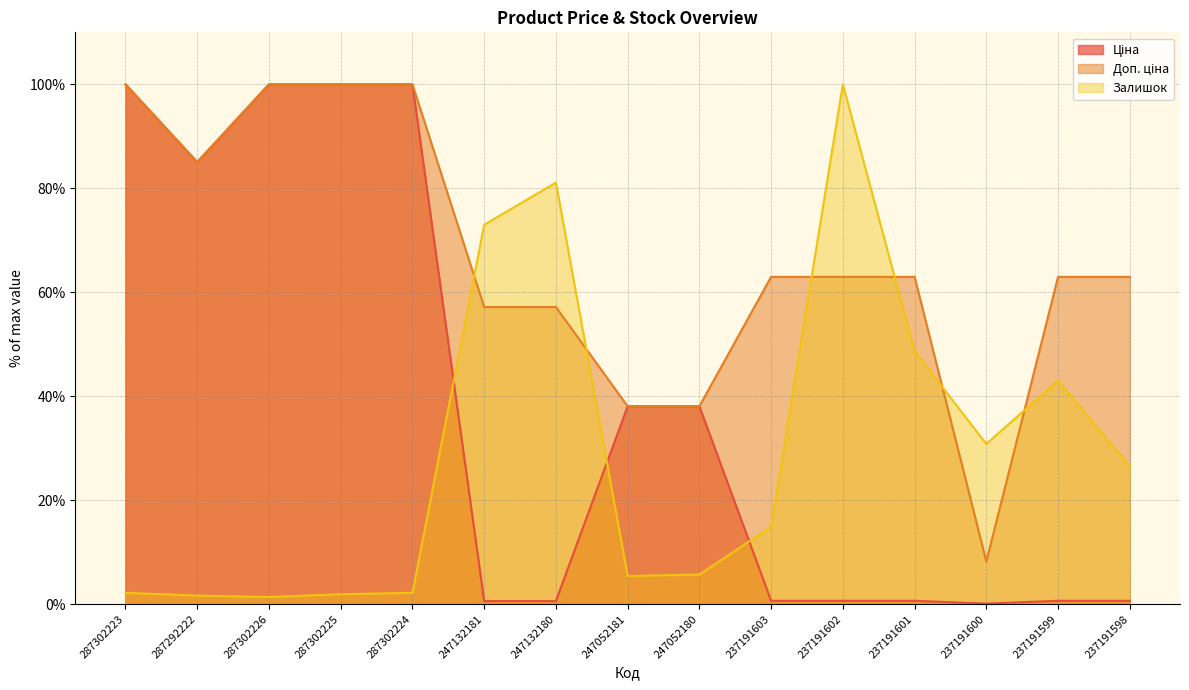

How many values in the Залишок series are below 14?

7